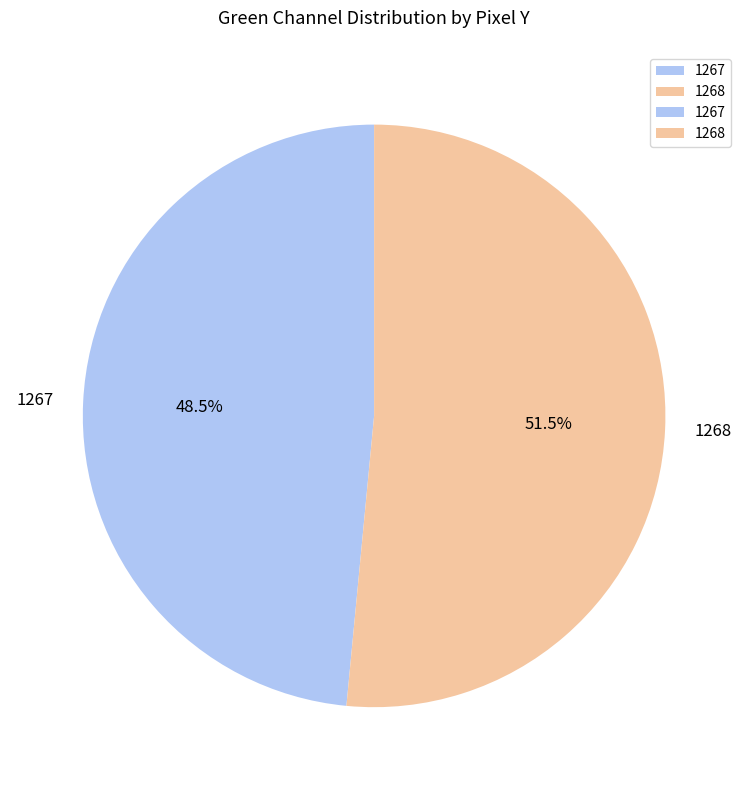

Between 1268 and 1267, which is larger?

1268